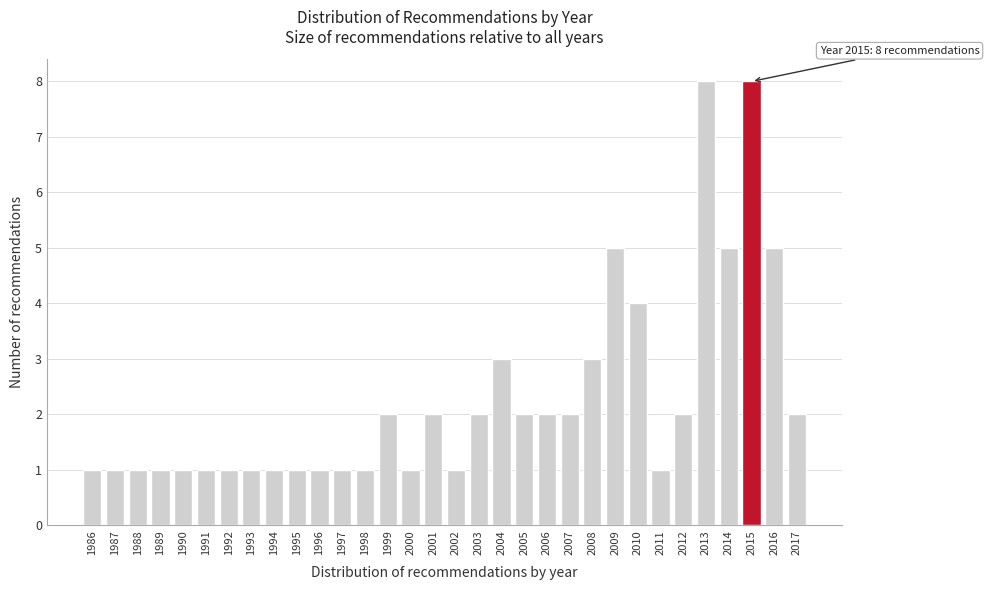

What is the ratio of the value at 2001 to the value at 2007?

1.0